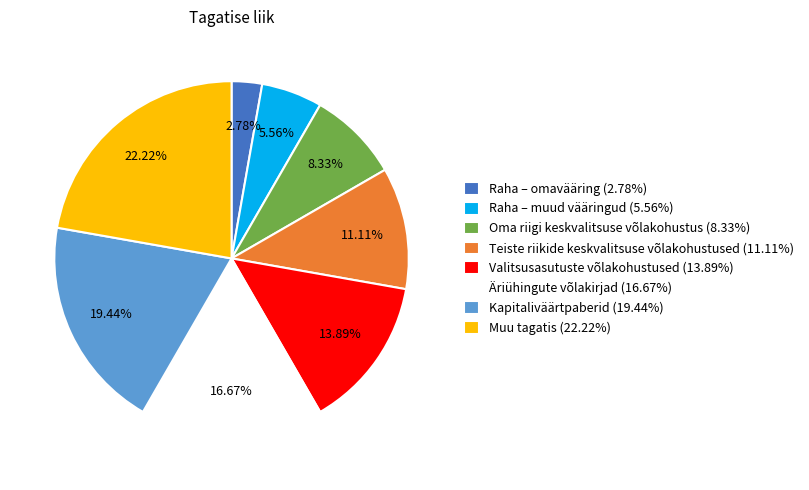

Is Muu tagatis the majority of the pie?

No